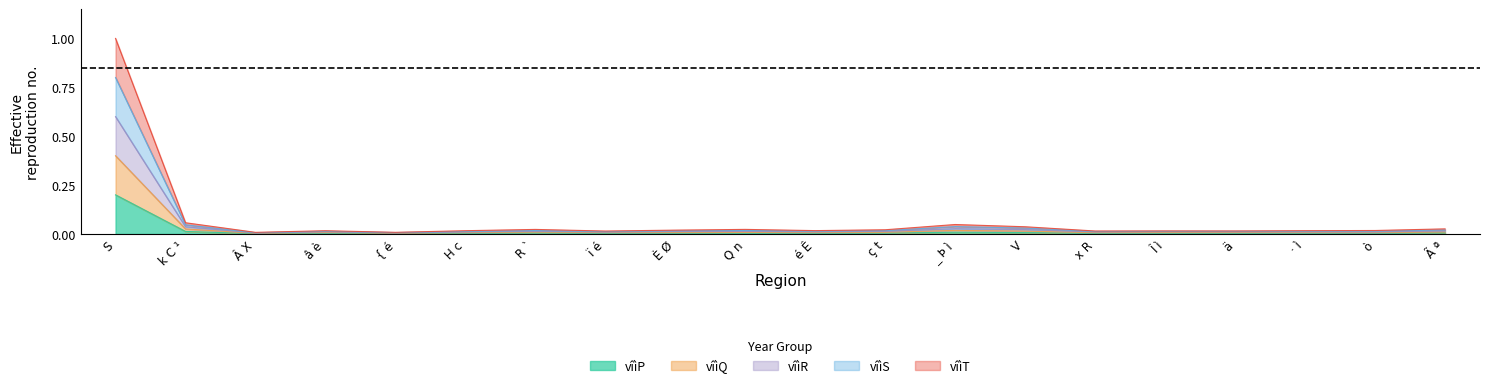

Which category has the highest value in the vîìP series?

S